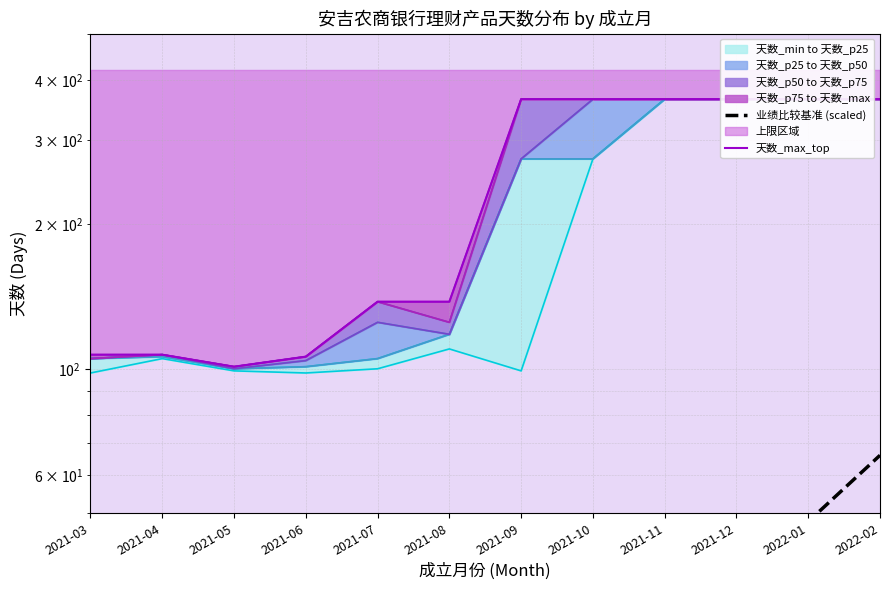

At which category is the sum across all series the highest?

2022-02